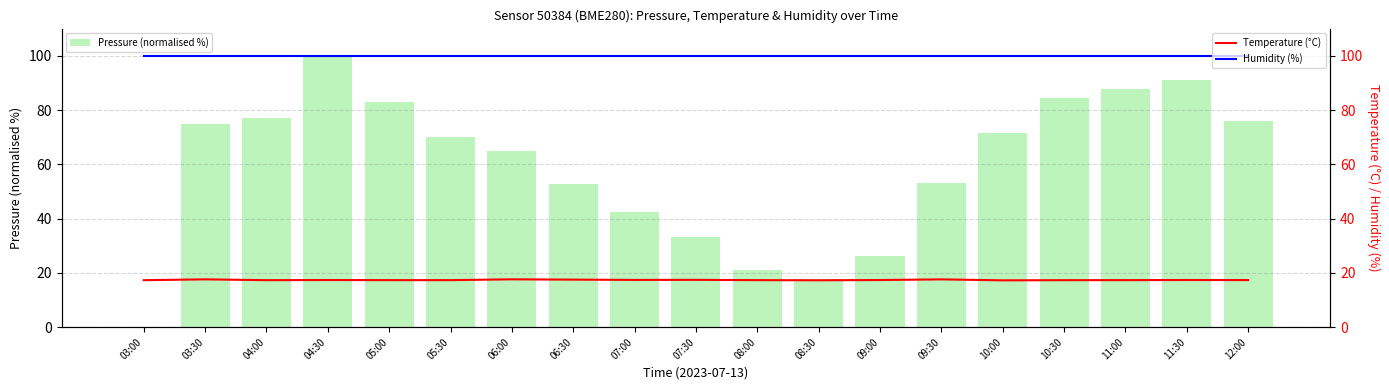

How many Temperature (°C) values are between 17 and 18?

19